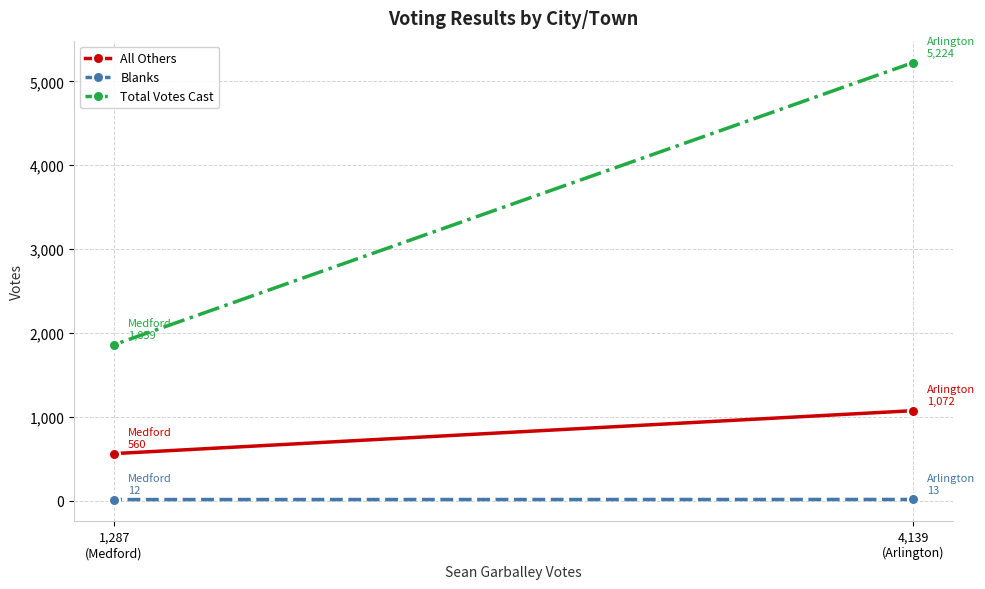

What is the maximum value shown in the chart?

5224